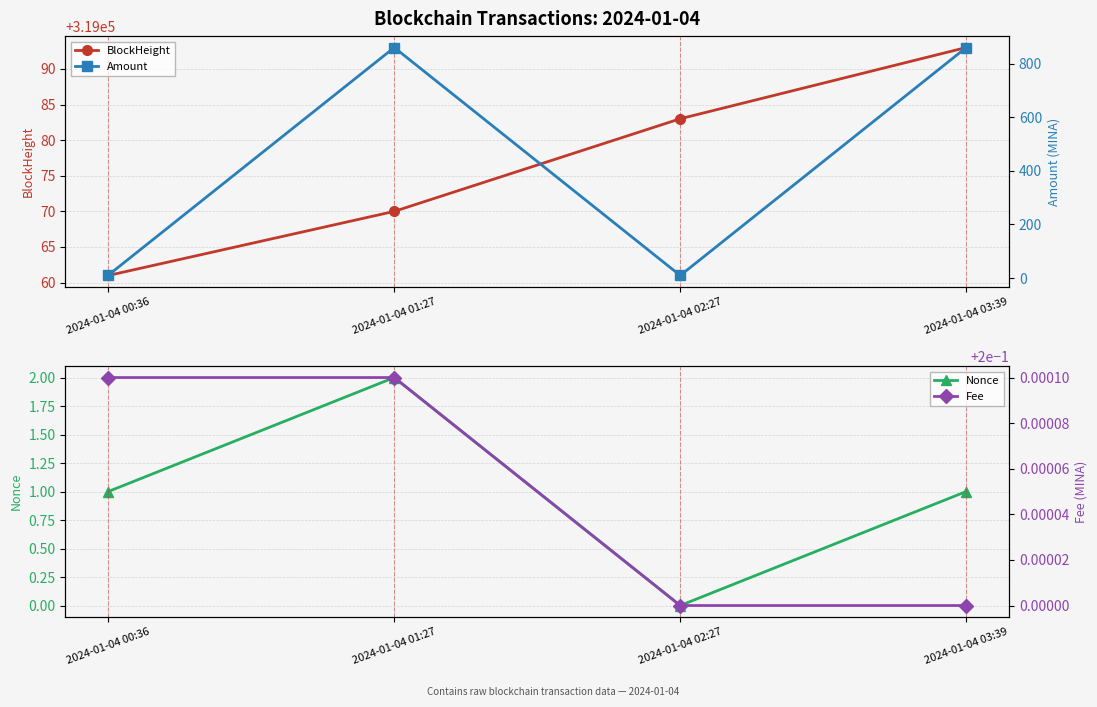

The value of BlockHeight at 2024-01-04 03:39 is 319093.0. True or false?

True